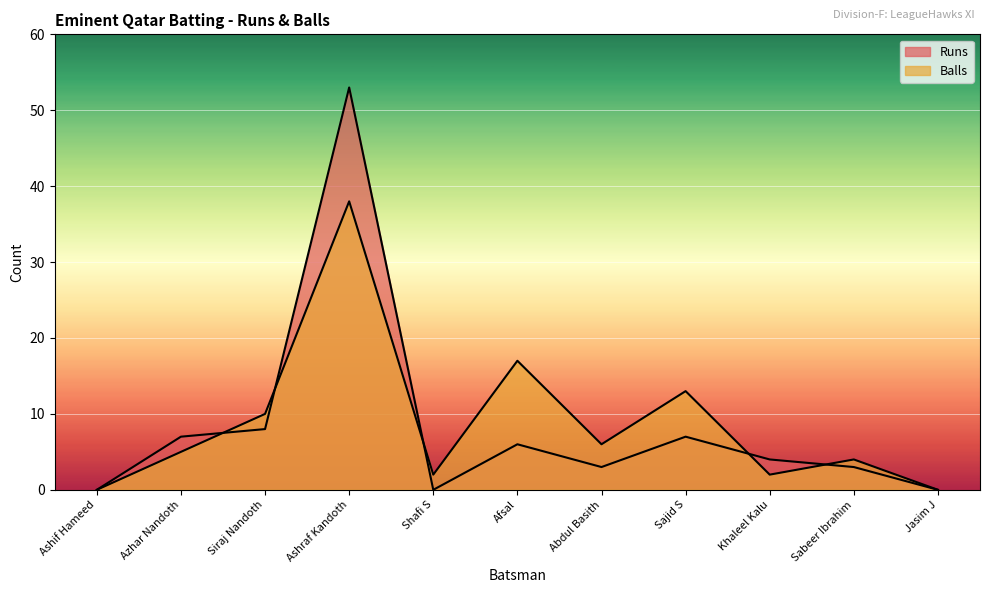

True or false: Balls and Runs intersect in this chart.

True